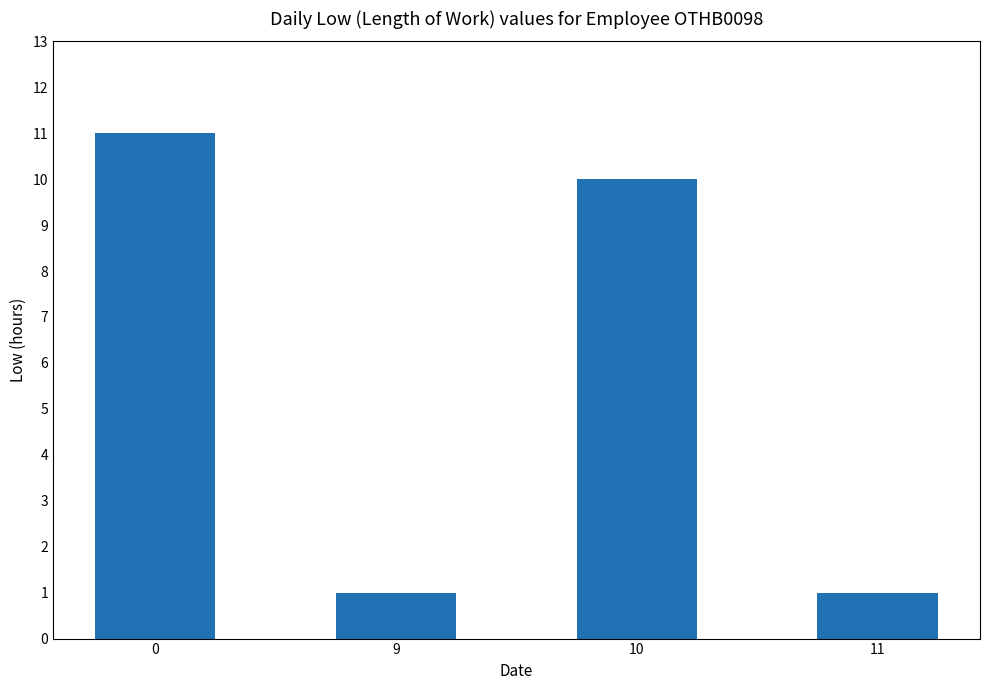

The value at 10 is 15. True or false?

False